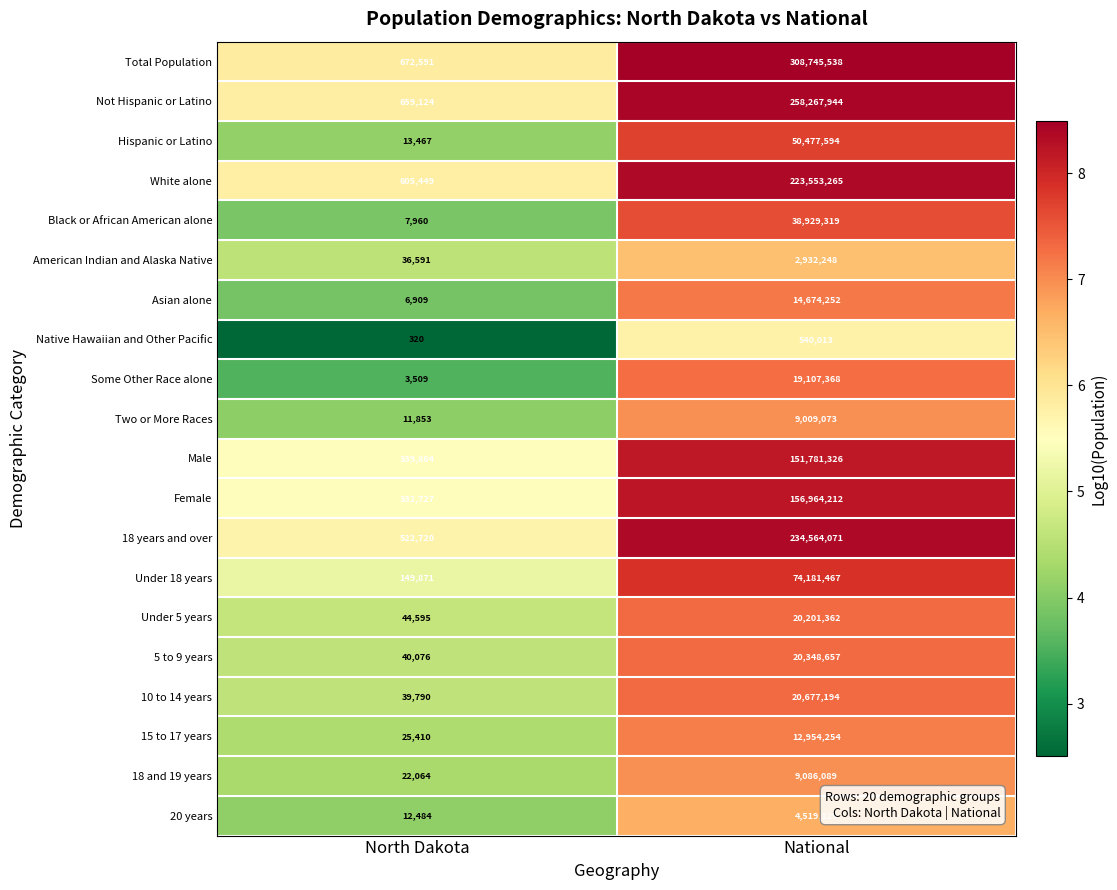

Is the value of Two or More Races at North Dakota greater than the value of 18 and 19 years at National?

No